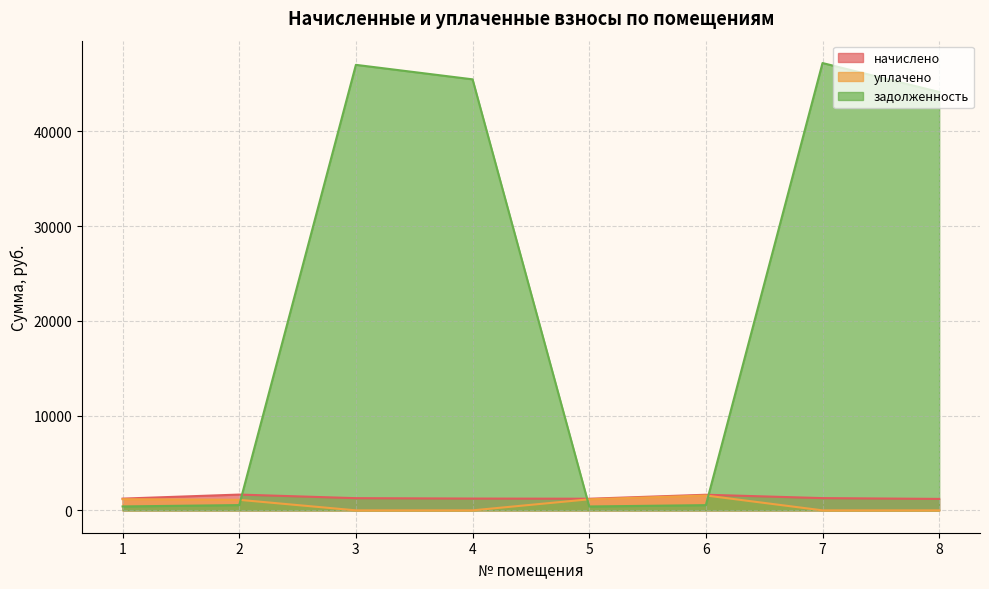

At which label does задолженность reach its minimum?

5